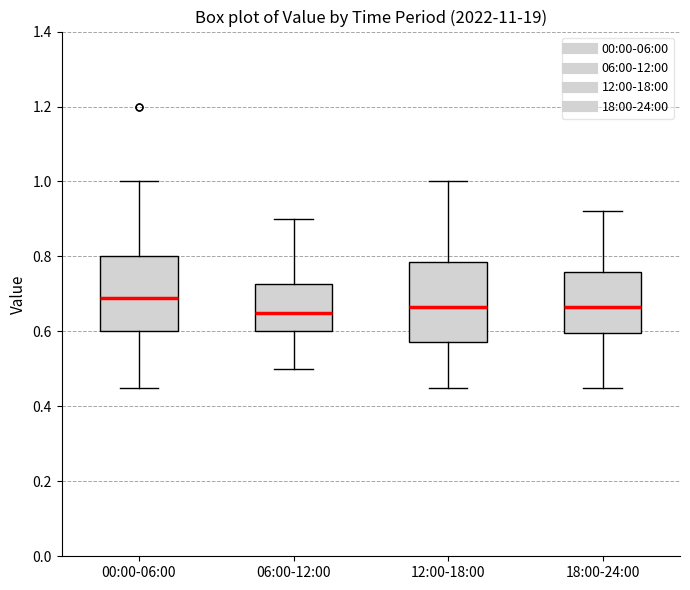

Where does the upper whisker of the box for 06:00-12:00 end on the y-axis? The values are not printed on the chart, so give them approximately, as read against the axis.

0.90